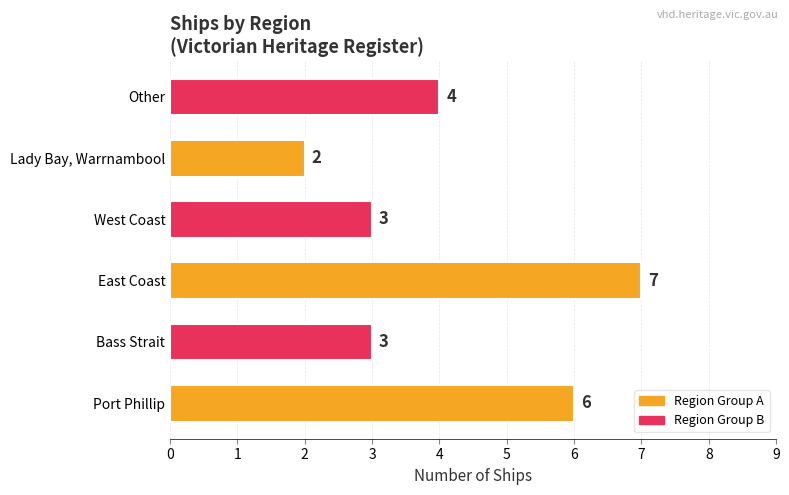

What is the maximum value shown in the chart?

7